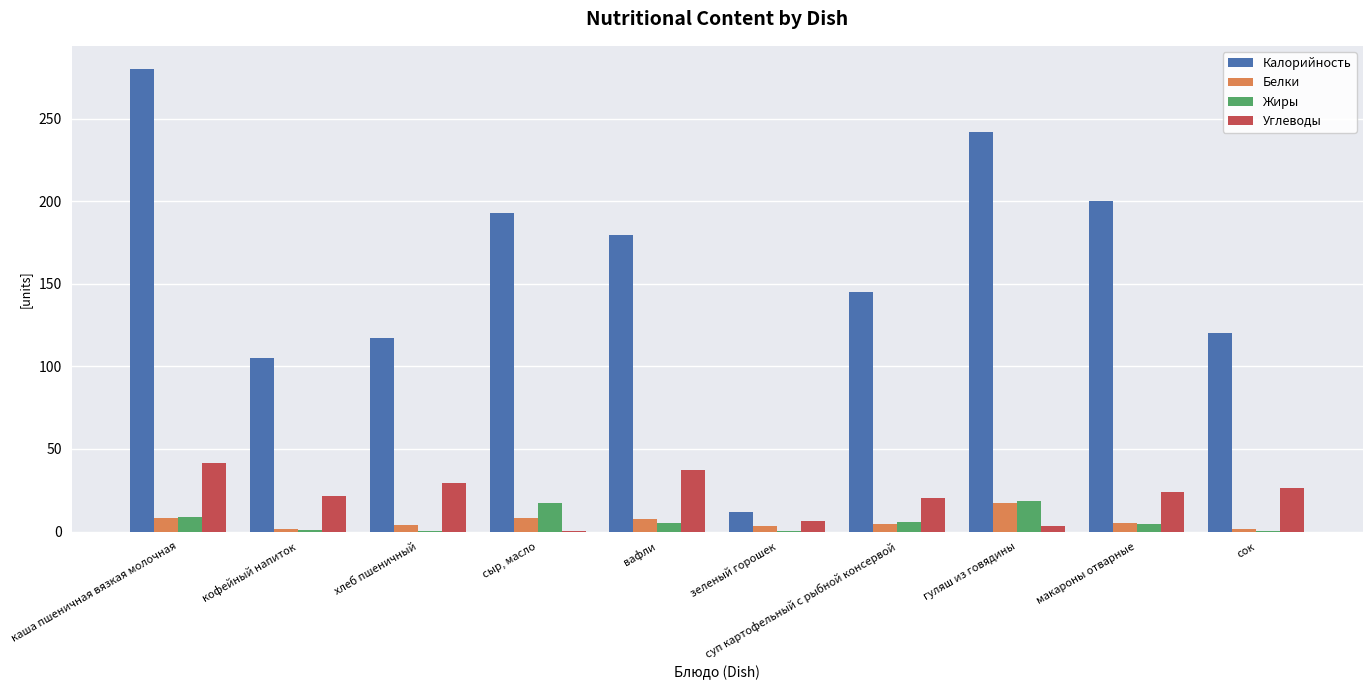

What is the total value across all series at сыр, масло?

218.9